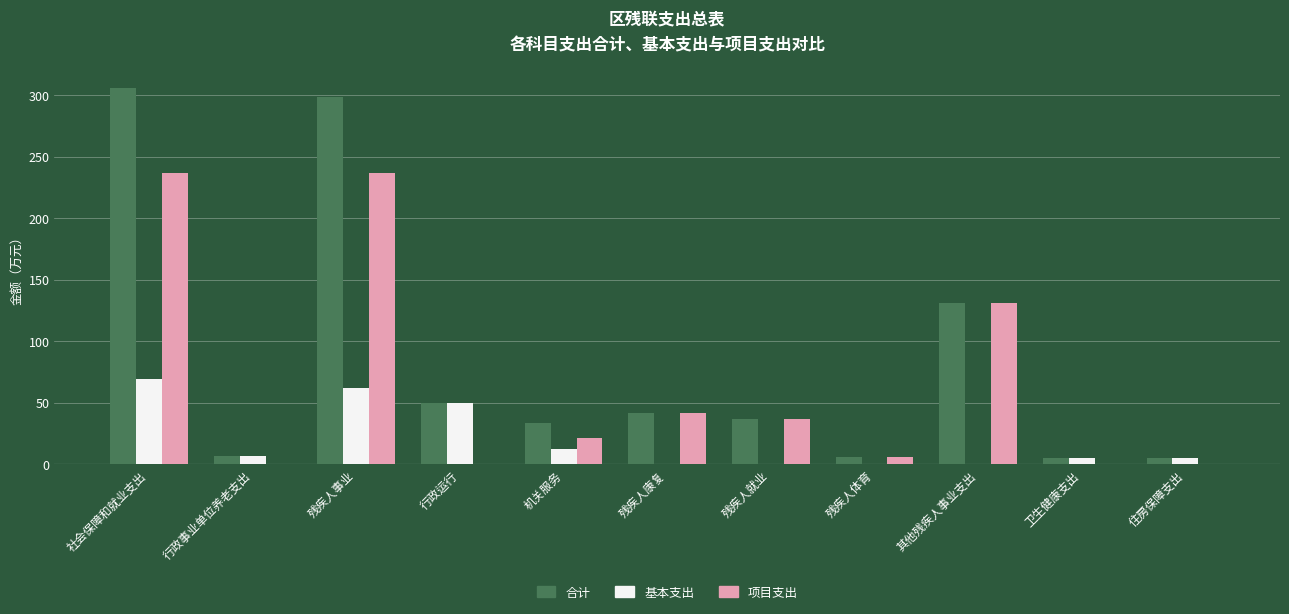

What is the sum of all 项目支出 values?

709.5